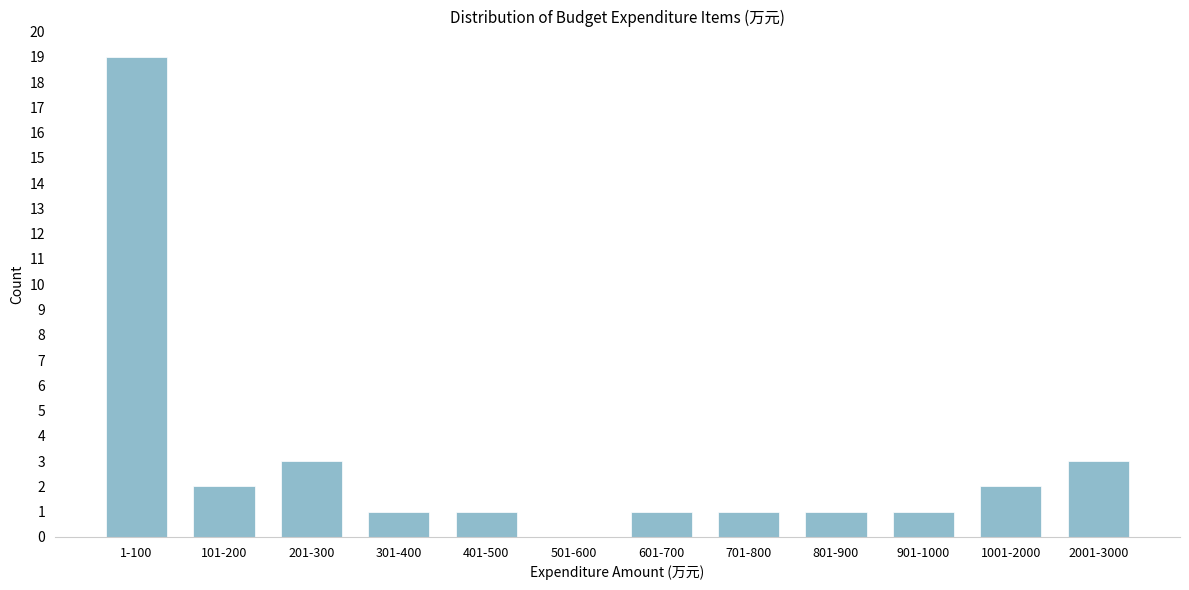

Reading left to right, list all the values displayed in this chart.

1-100=19	101-200=2	201-300=3	301-400=1	401-500=1	501-600=0	601-700=1	701-800=1	801-900=1	901-1000=1	1001-2000=2	2001-3000=3